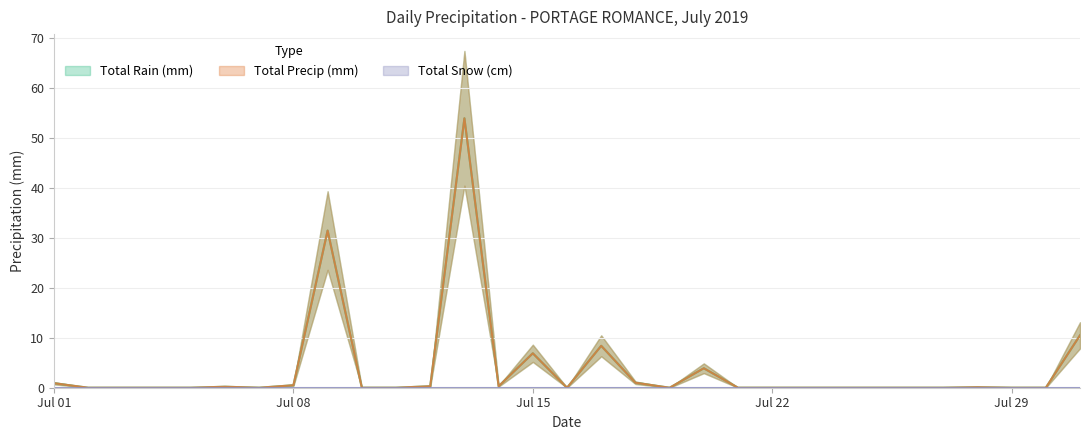

True or false: Total Rain (mm) and Total Precip (mm) intersect in this chart.

False